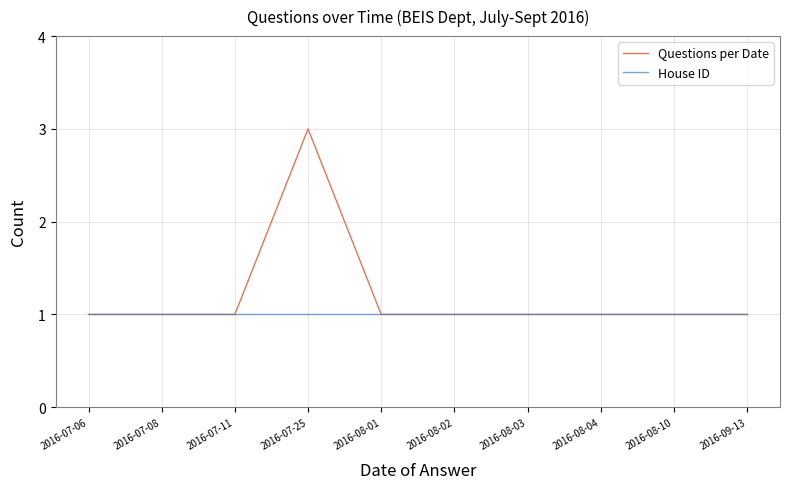

Is it true that Questions per Date equals 1 at 2016-08-02?

True